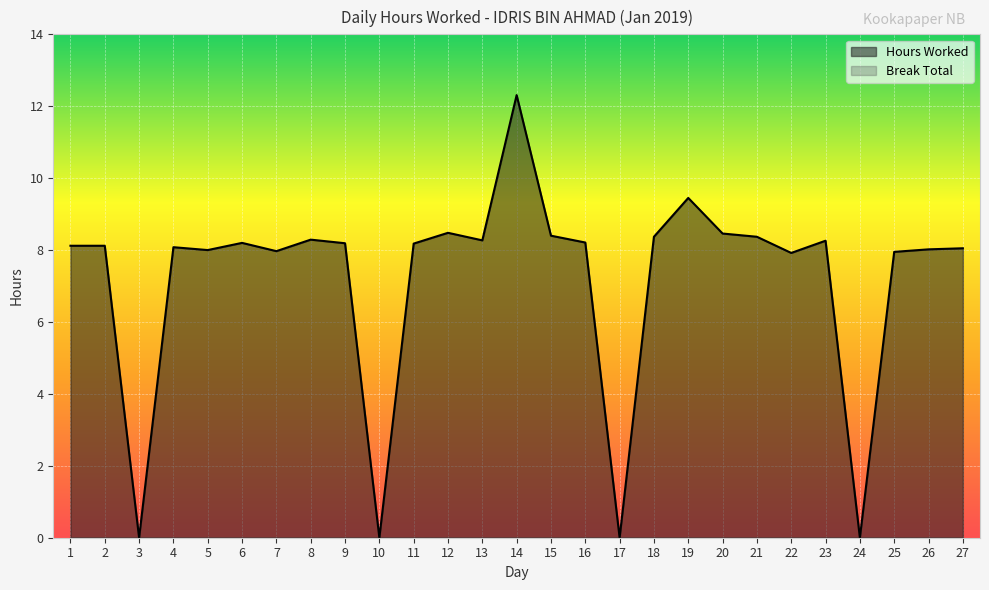

How many lines are shown in the chart?

1